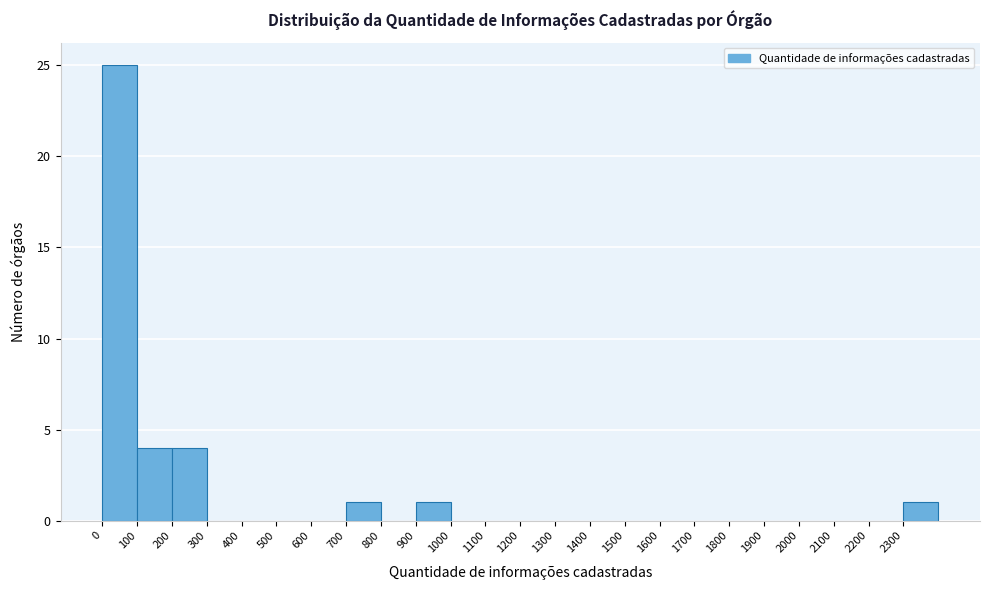

What is the height of the bar covering 900 to 1000 on the x-axis? The values are not printed on the chart, so give them approximately, as read against the axis.

1